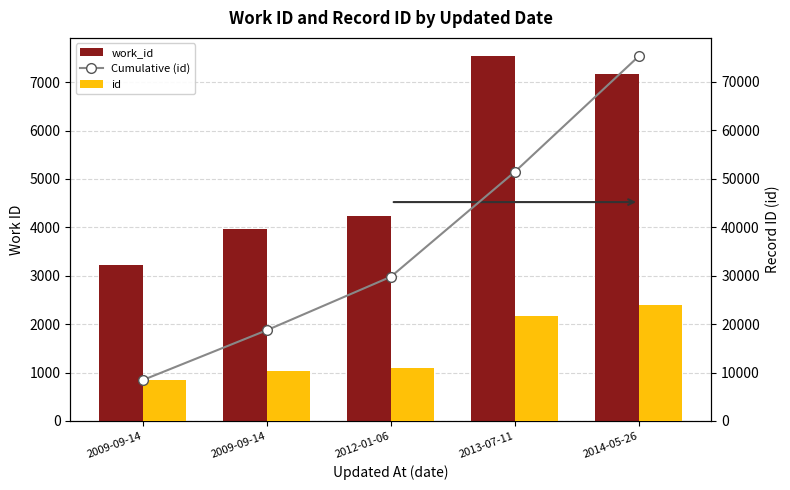

Rank the series by their maximum value, from highest to lowest.

Cumulative (id), id, work_id